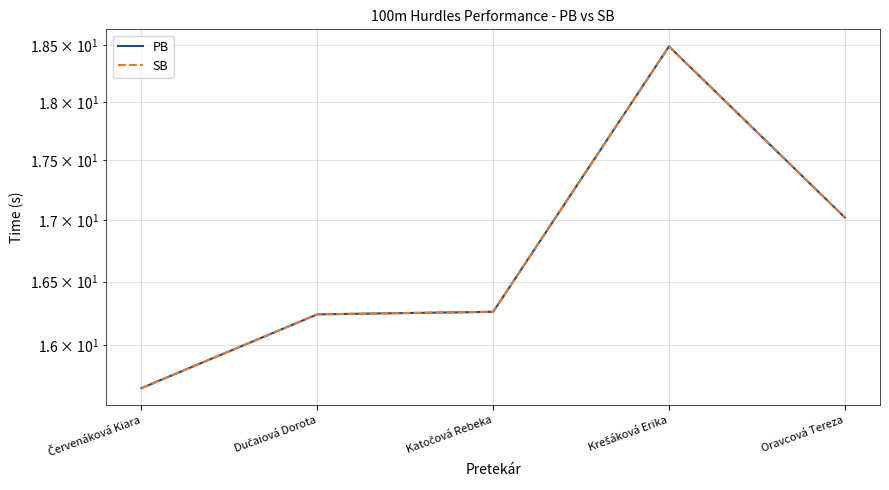

Where is the first local maximum for PB?

Krešáková Erika